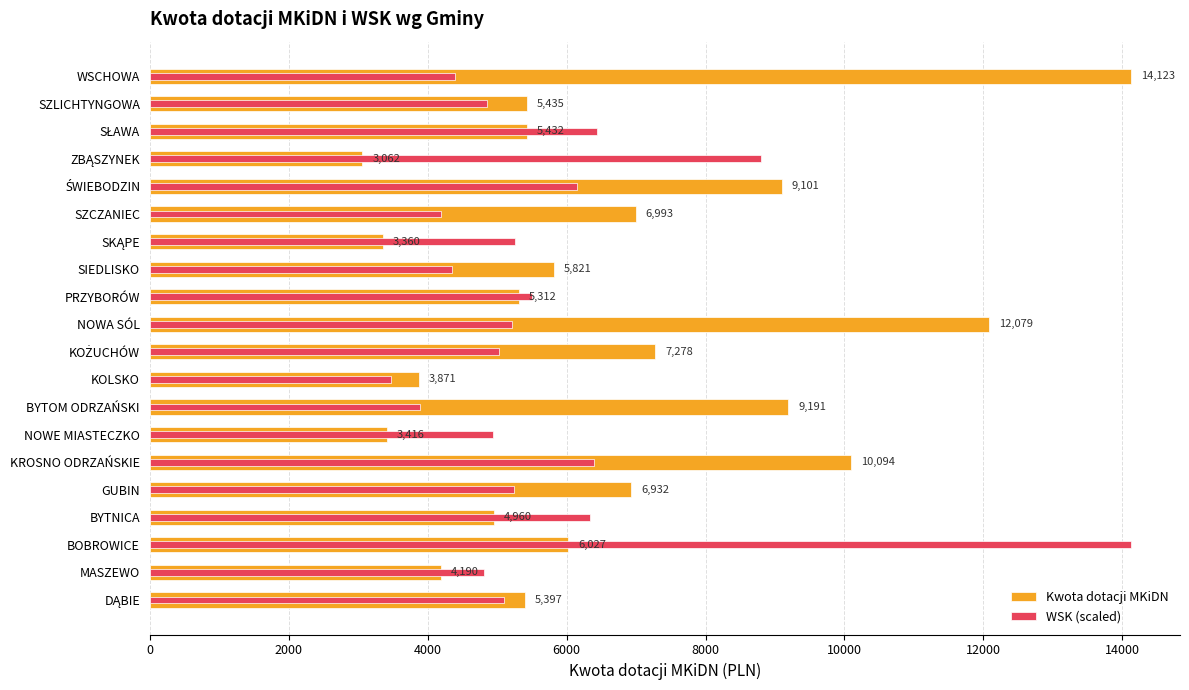

Between KROSNO ODRZAŃSKIE and PRZYBORÓW, which is larger?

KROSNO ODRZAŃSKIE